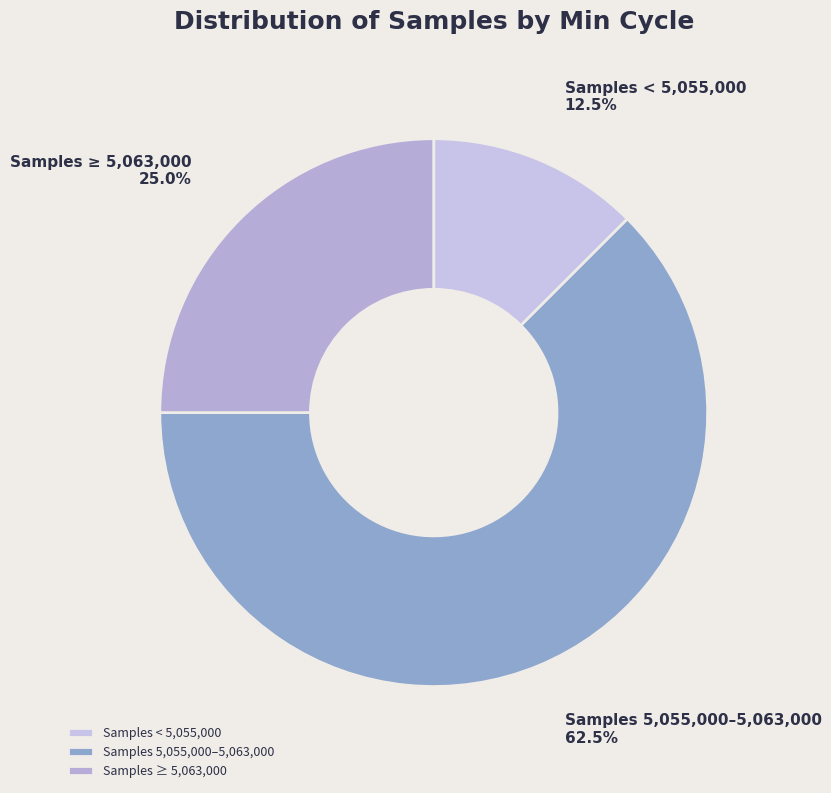

How many slices are in this pie chart?

3